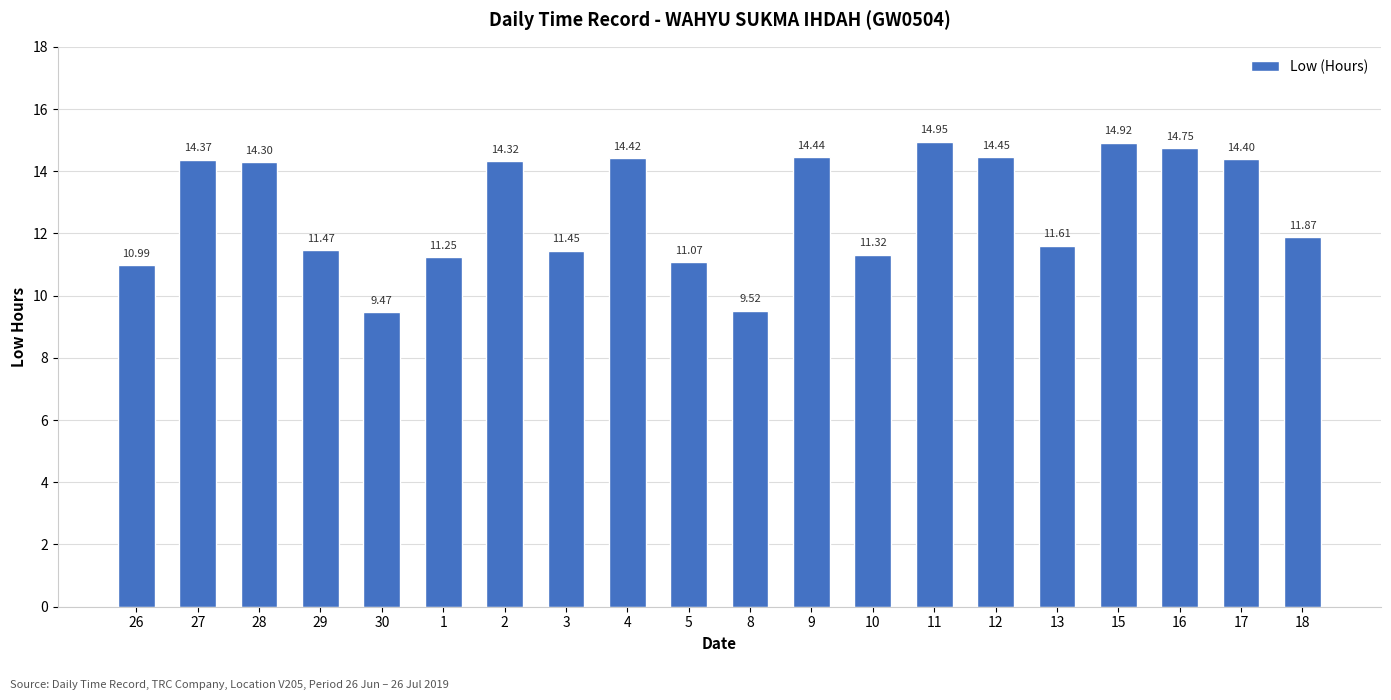

What is the difference between the values at 3 and 16?

3.3